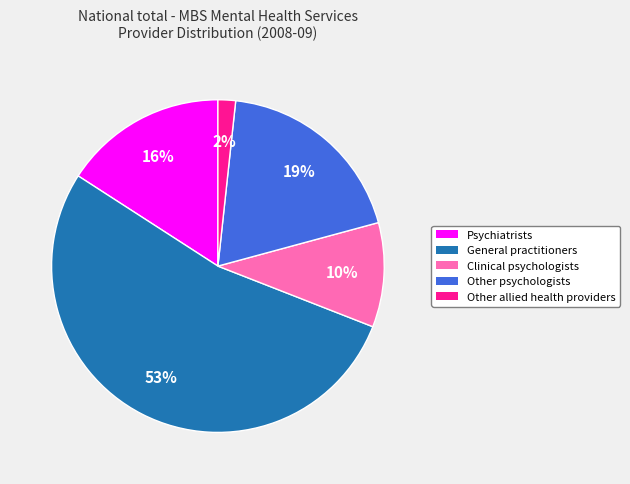

Which category has the smallest portion of the pie?

Other allied health providers